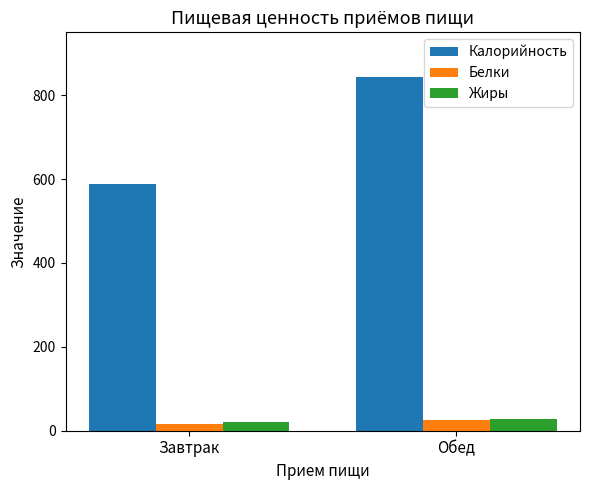

Which label corresponds to the smallest value in the chart?

Завтрак